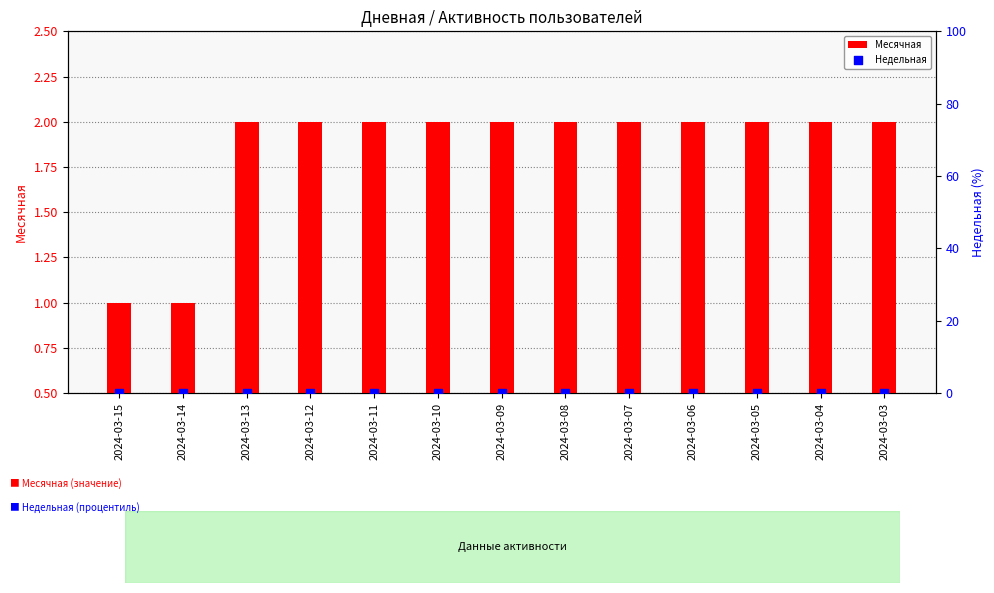

Is the value of Месячная at 2024-03-07 greater than the value of Недельная at 2024-03-05?

Yes